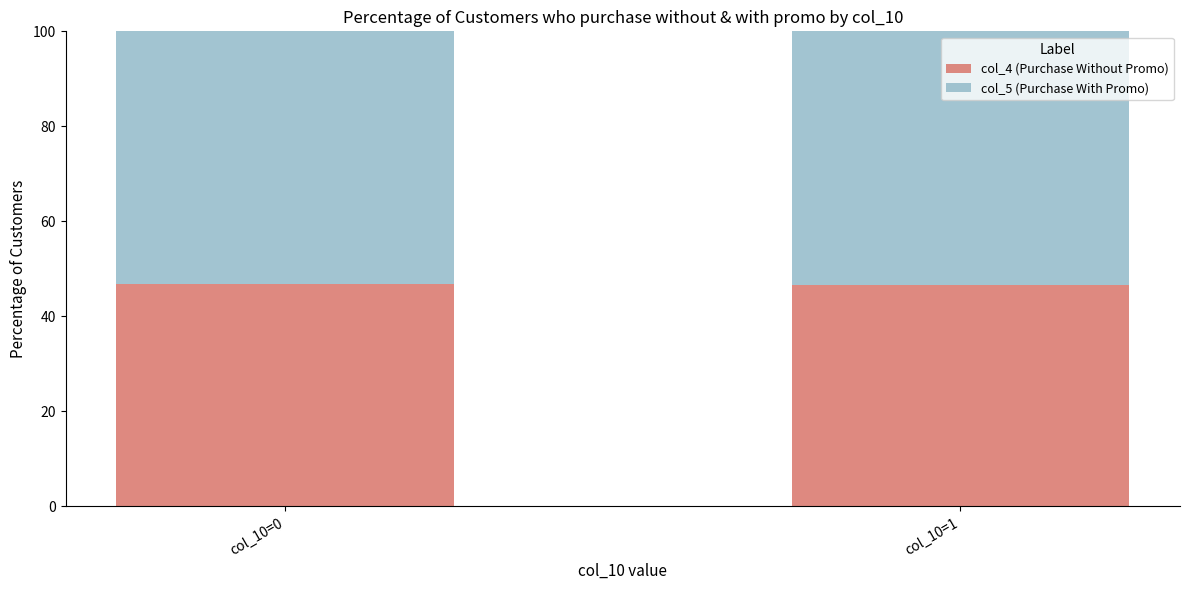

True or false: col_4 (Purchase Without Promo) has a value of 46.8 at col_10=0.

True